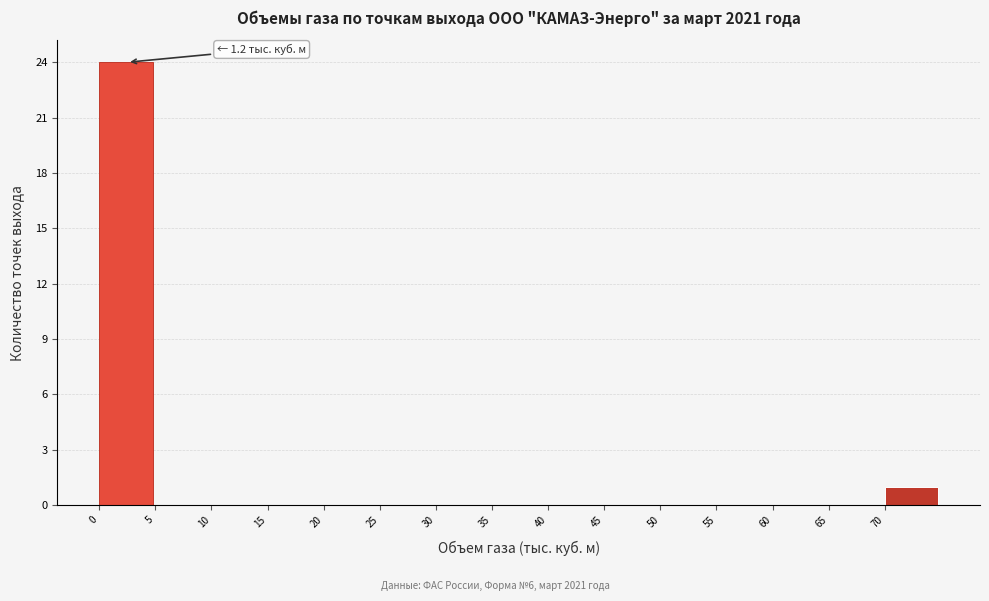

Over which range of the x-axis is the bar tallest?

0 to 5